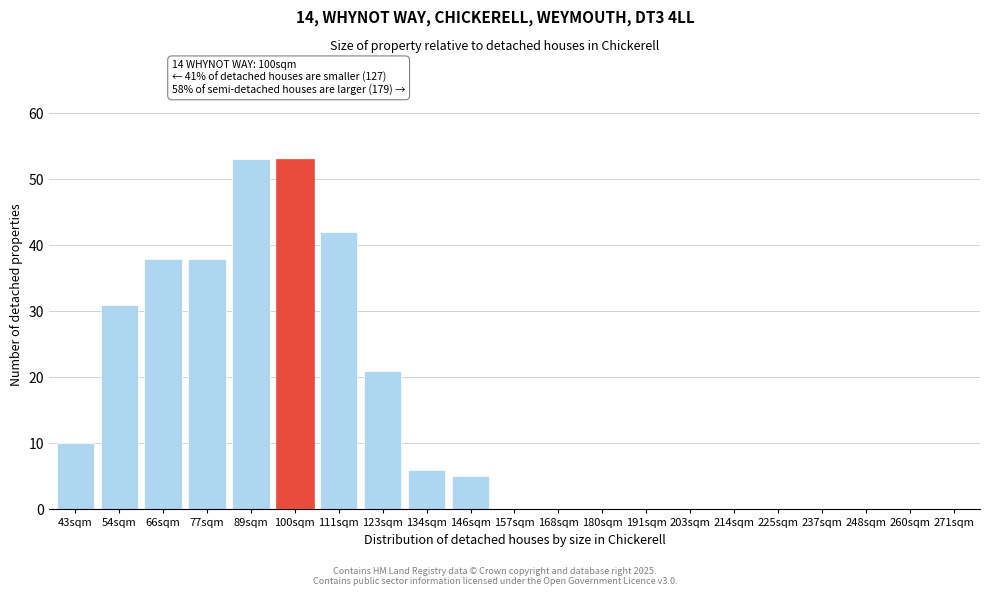

Reading left to right, list all the values displayed in this chart.

43sqm=10	54sqm=31	66sqm=38	77sqm=38	89sqm=53	100sqm=53	111sqm=42	123sqm=21	134sqm=6	146sqm=5	157sqm=0	168sqm=0	180sqm=0	191sqm=0	203sqm=0	214sqm=0	225sqm=0	237sqm=0	248sqm=0	260sqm=0	271sqm=0